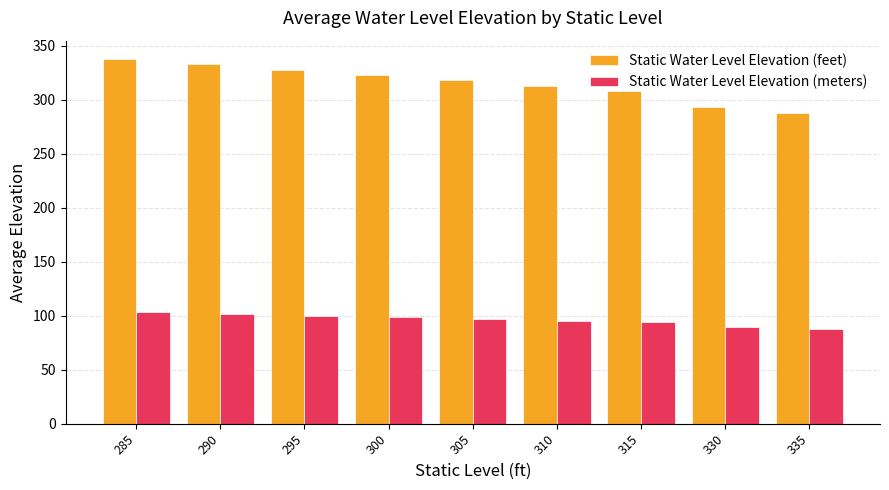

What are all the series names shown in the legend?

Static Water Level Elevation (feet), Static Water Level Elevation (meters)